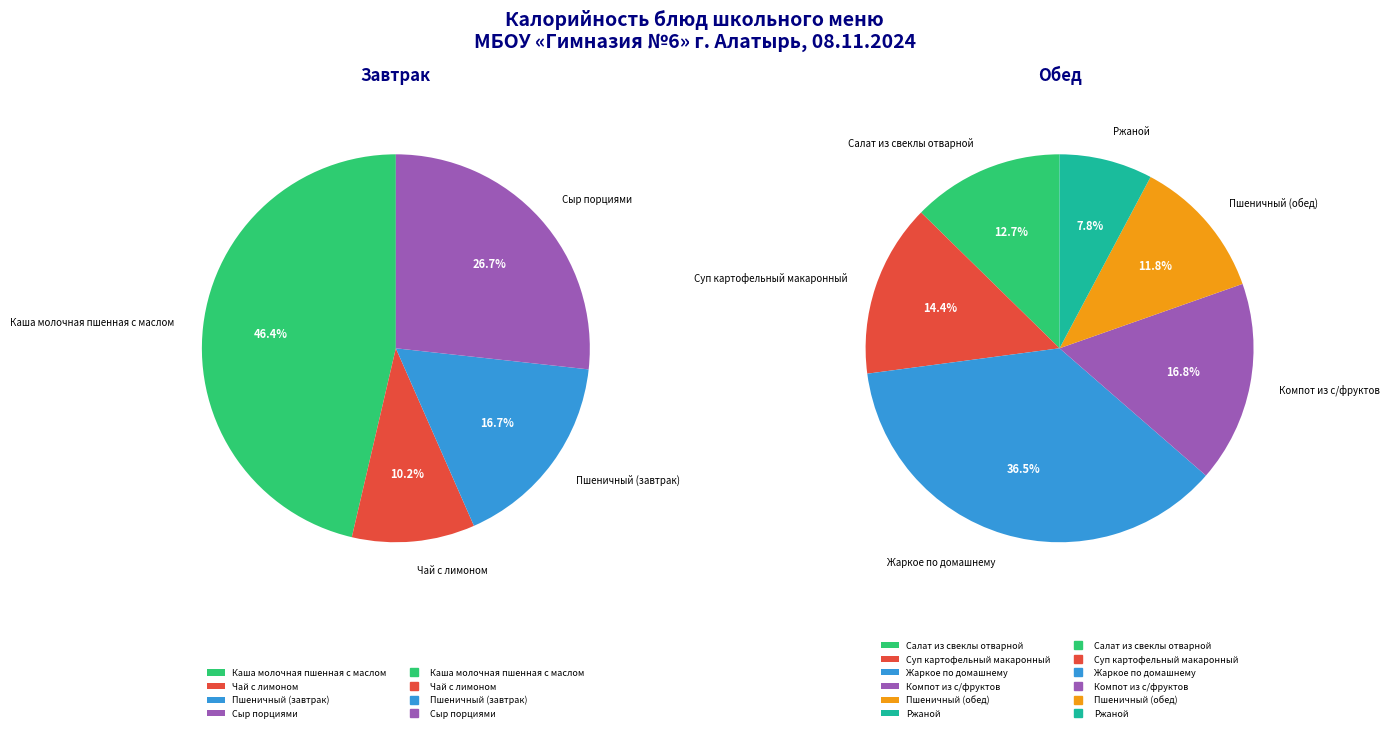

Does Суп картофельный макаронный account for over 50% of the chart?

No